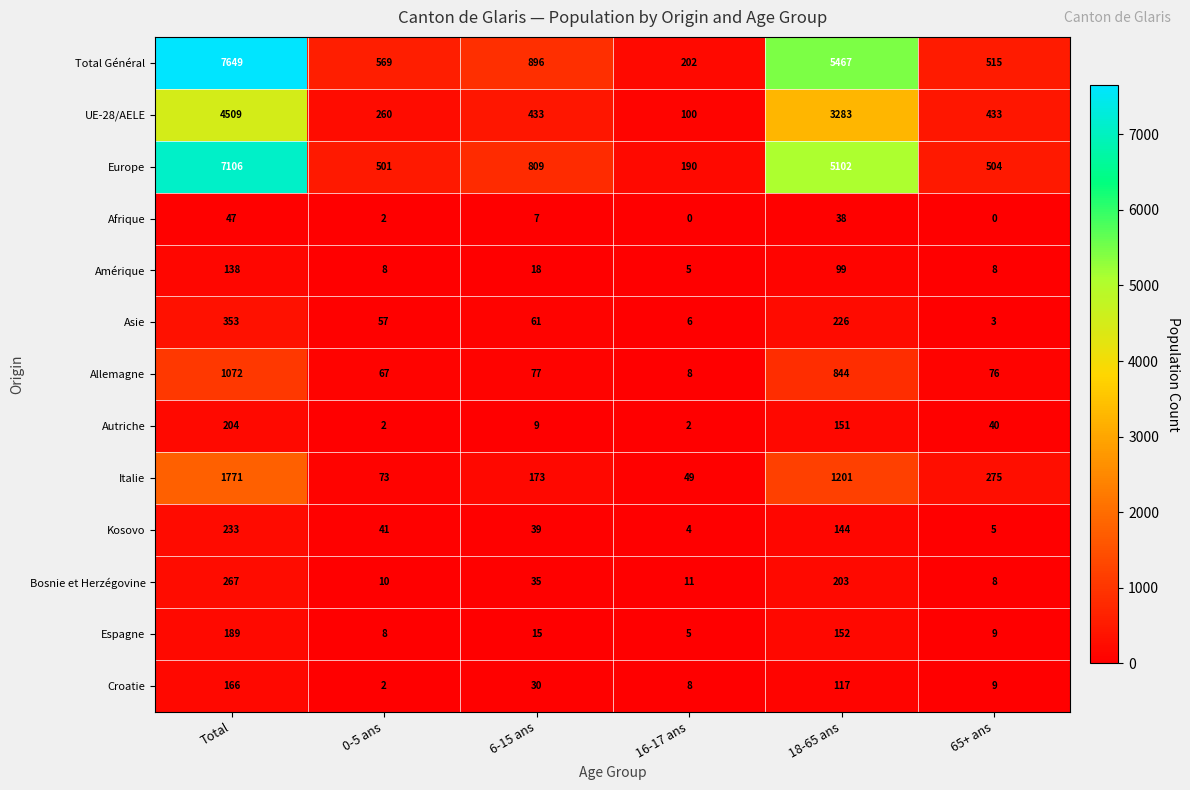

At which label does Asie first exceed 61?

Total